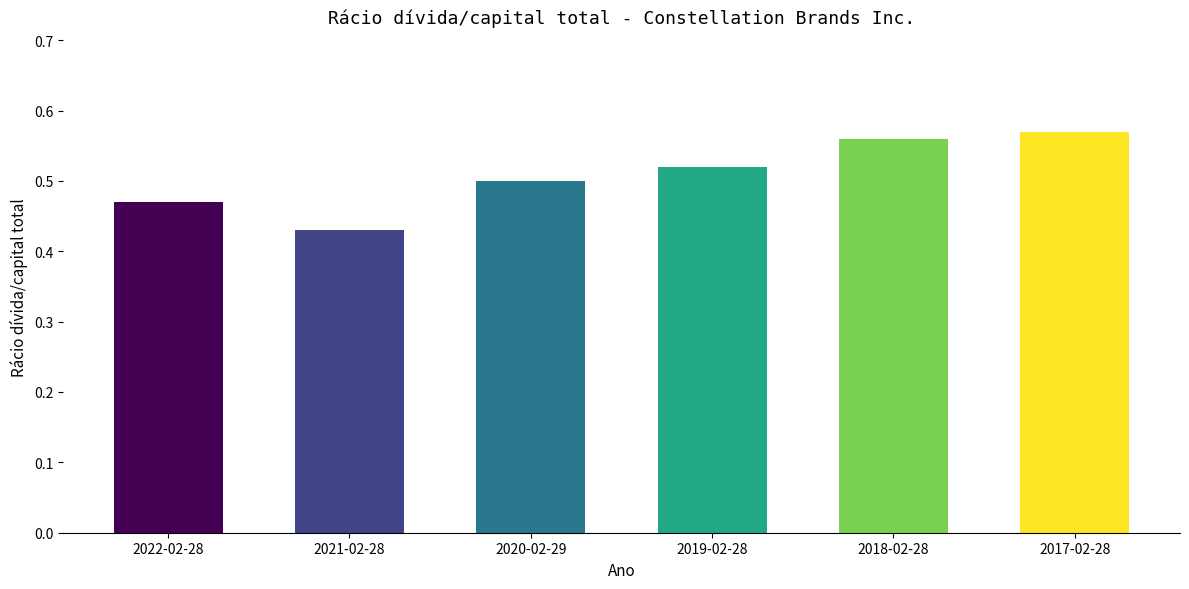

True or false: the data shows 0.2 at 2018-02-28.

False